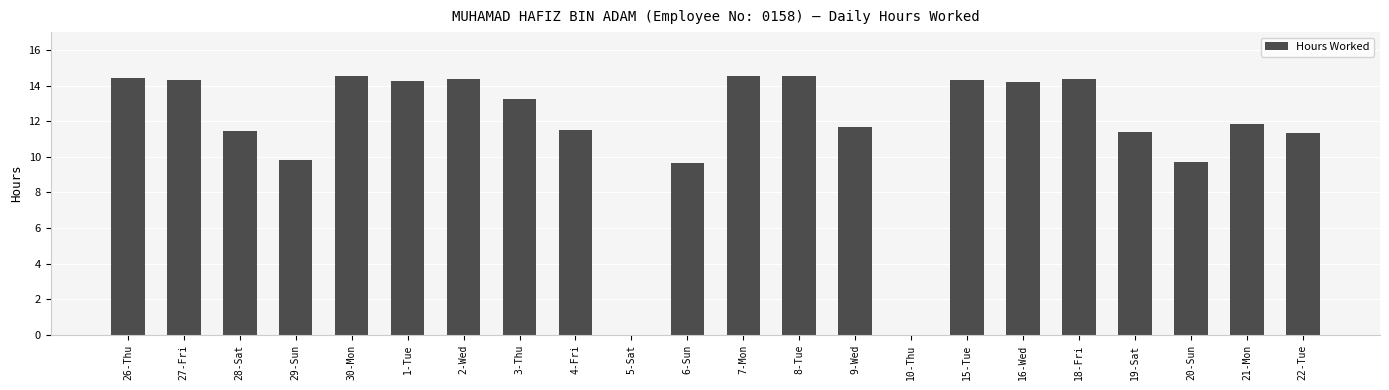

Approximately how many times larger is the value at 20-Sun compared to 19-Sat?

0.8